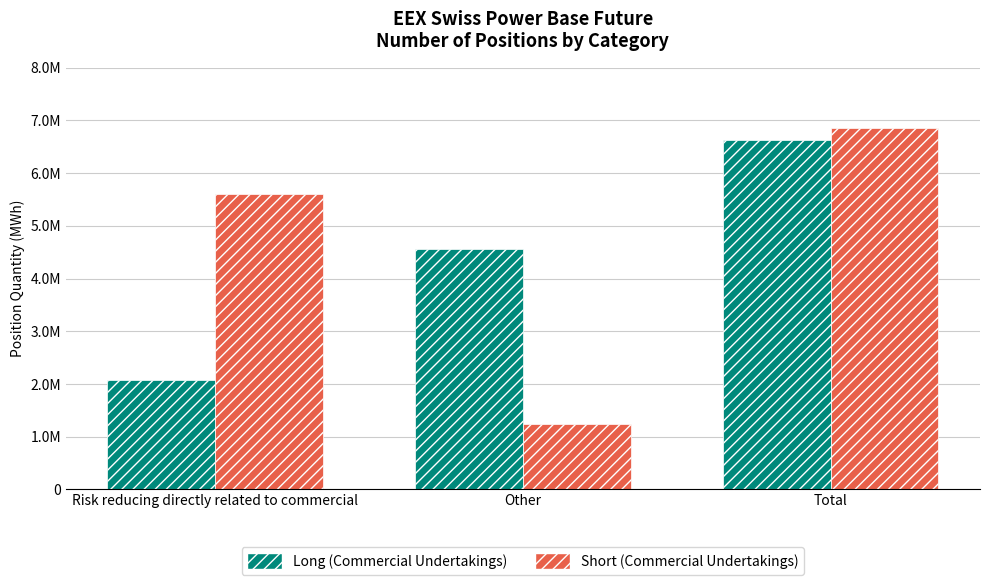

True or false: Long (Commercial Undertakings) has a value of 2078779 at Risk reducing directly related to commercial.

True